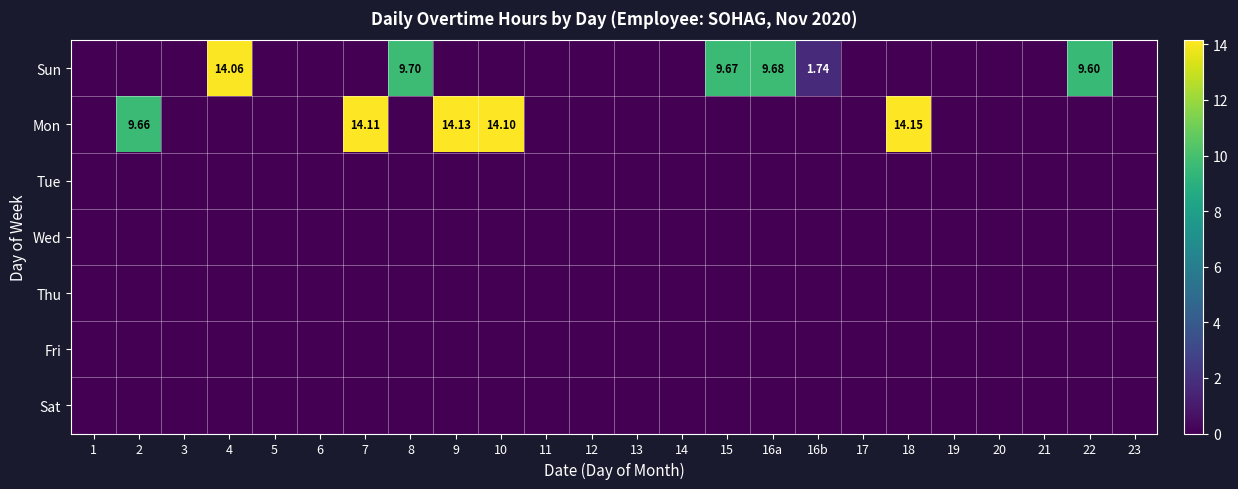

The Fri series shows 0.0 at 17. True or false?

True